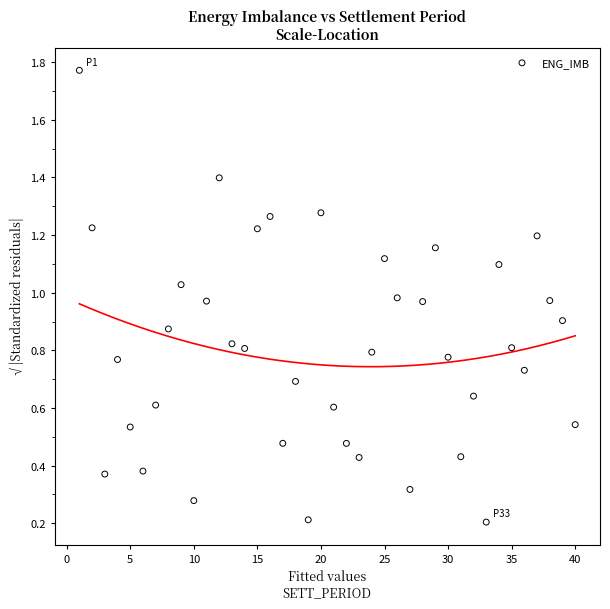

What is the range of Y values (max minus min)?

1.6